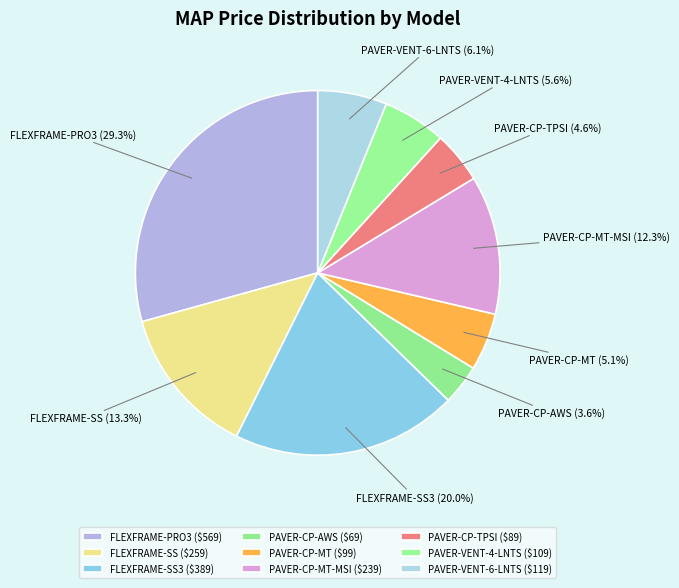

Rank the categories by value from highest to lowest.

FLEXFRAME-PRO3, FLEXFRAME-SS3, FLEXFRAME-SS, PAVER-CP-MT-MSI, PAVER-VENT-6-LNTS, PAVER-VENT-4-LNTS, PAVER-CP-MT, PAVER-CP-TPSI, PAVER-CP-AWS